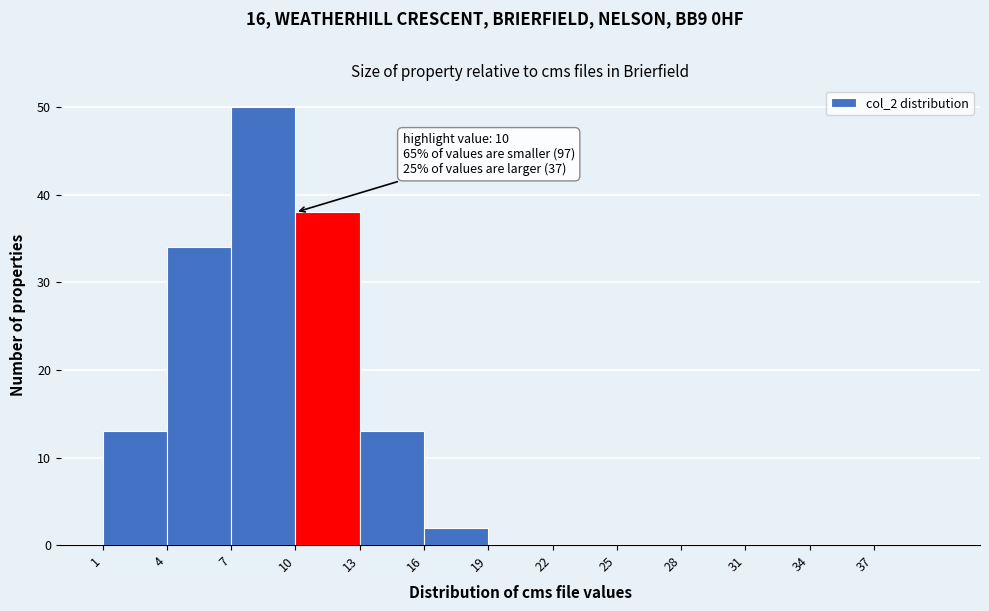

Which range on the x-axis has the tallest bar?

7 to 10